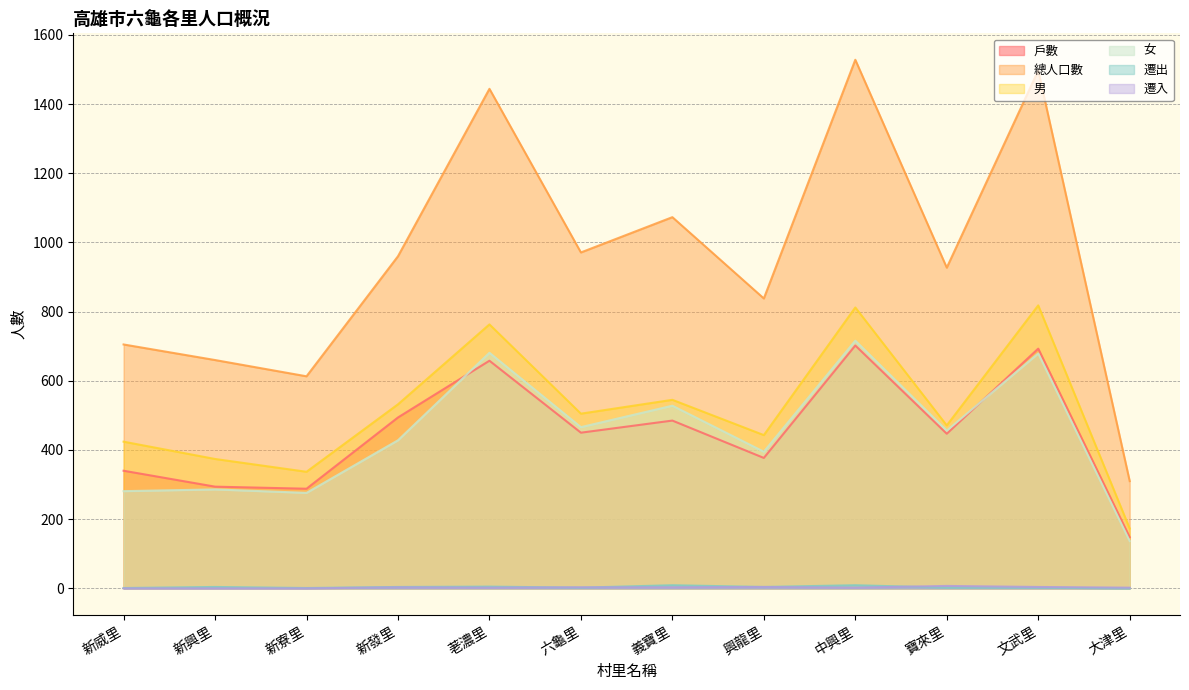

What is the sum of the 遷出 values at 寶來里 and 六龜里?

4